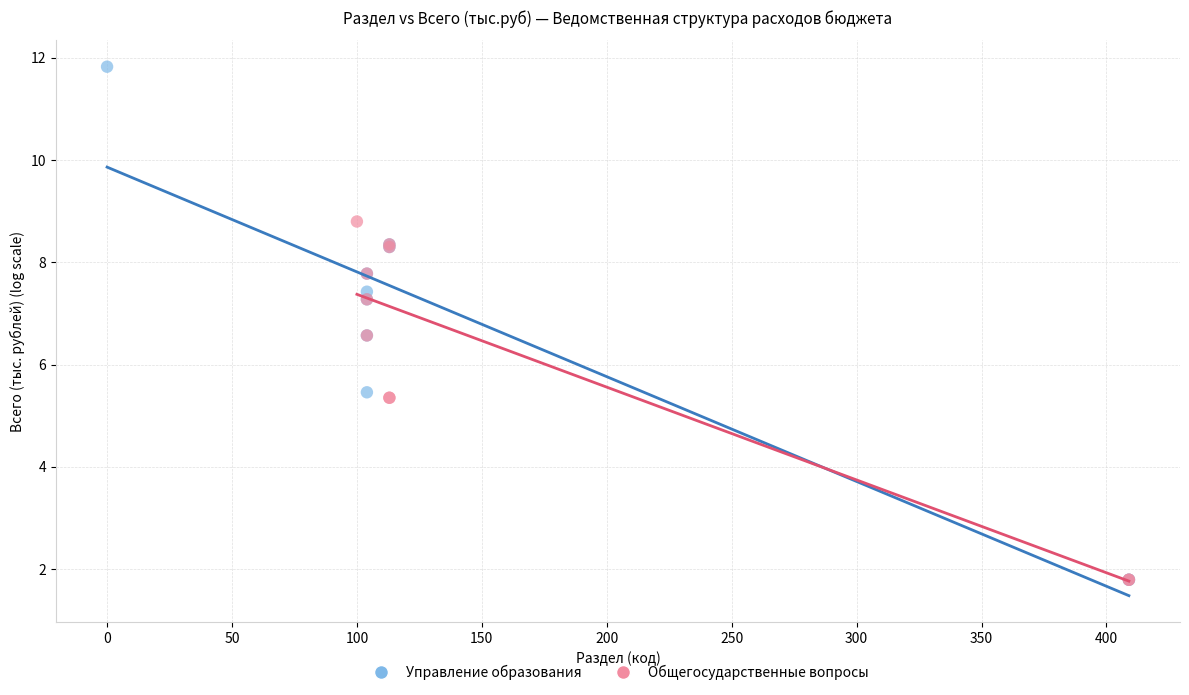

Which series reaches the maximum Y coordinate?

Управление образования